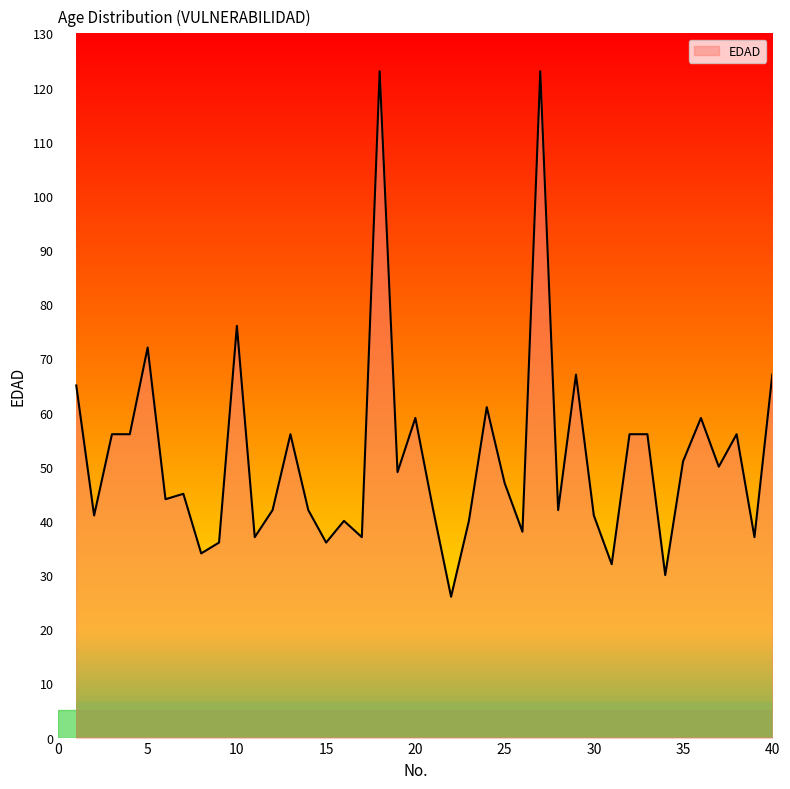

What is the difference between the maximum and minimum values?

97